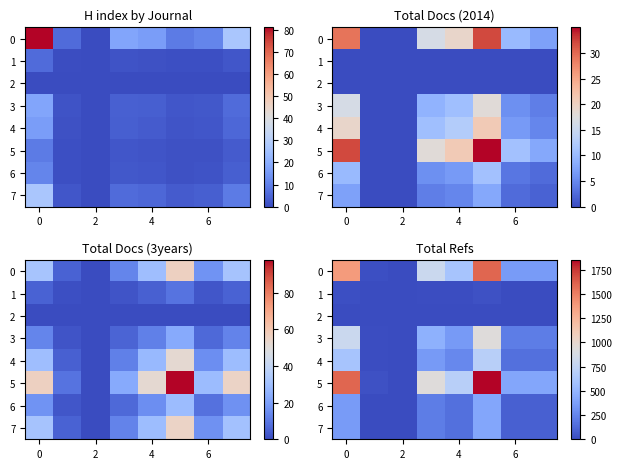

Rank the series by their maximum value, from highest to lowest.

5, 0, 3, 4, 6, 7, 1, 2